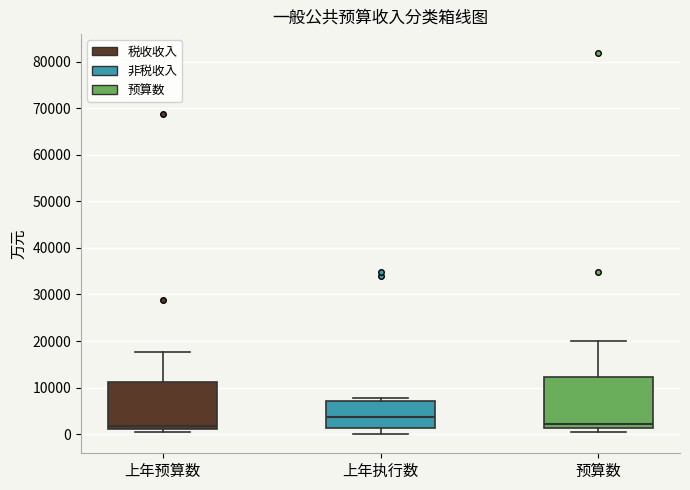

Where does the upper whisker of the box for 上年预算数 end on the y-axis? The values are not printed on the chart, so give them approximately, as read against the axis.

18000